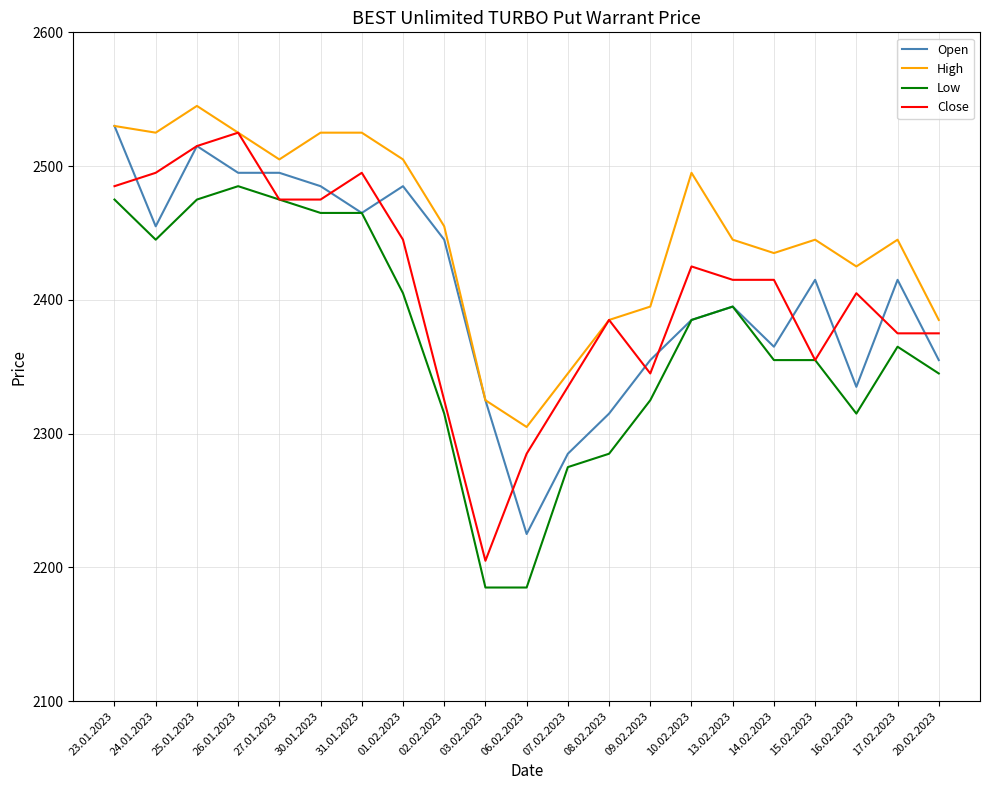

What value does the Low series have at 24.01.2023?

2445